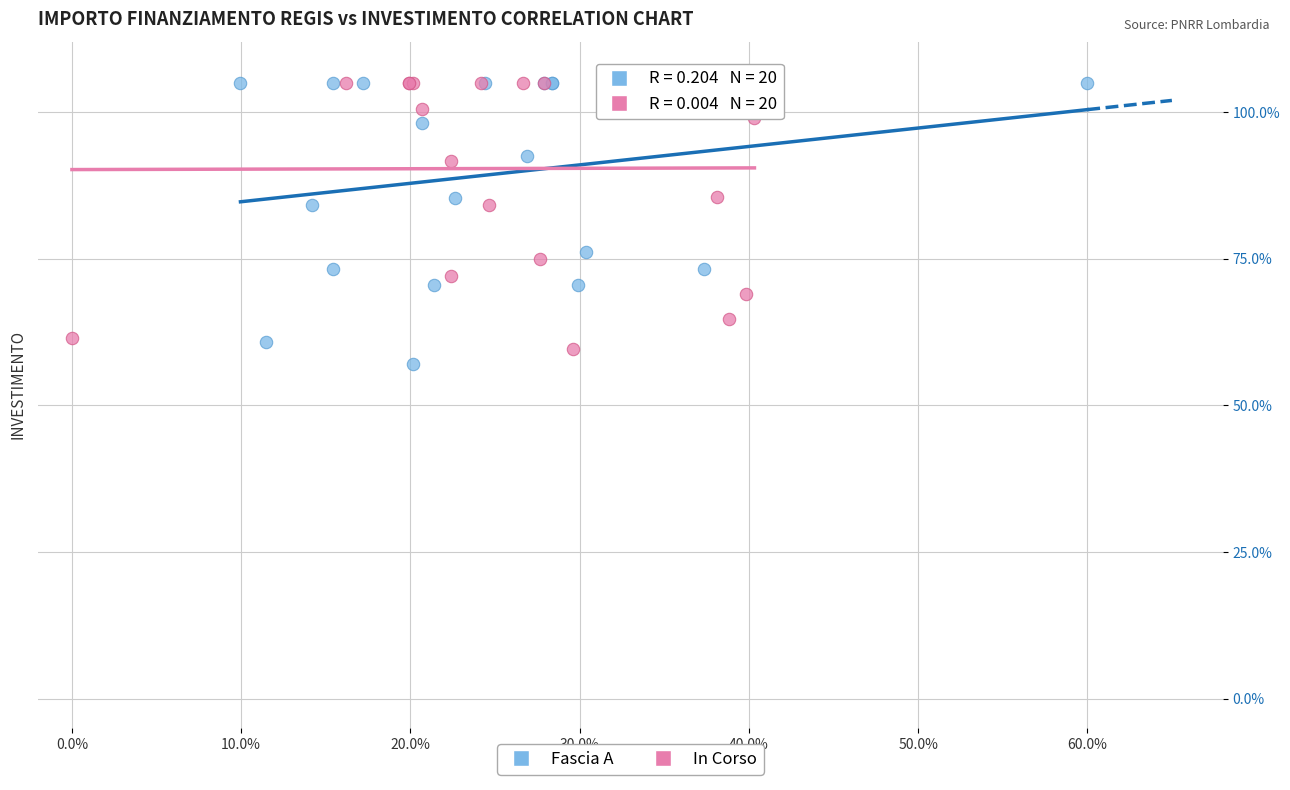

Which series contains the lowest Y value?

Fascia A